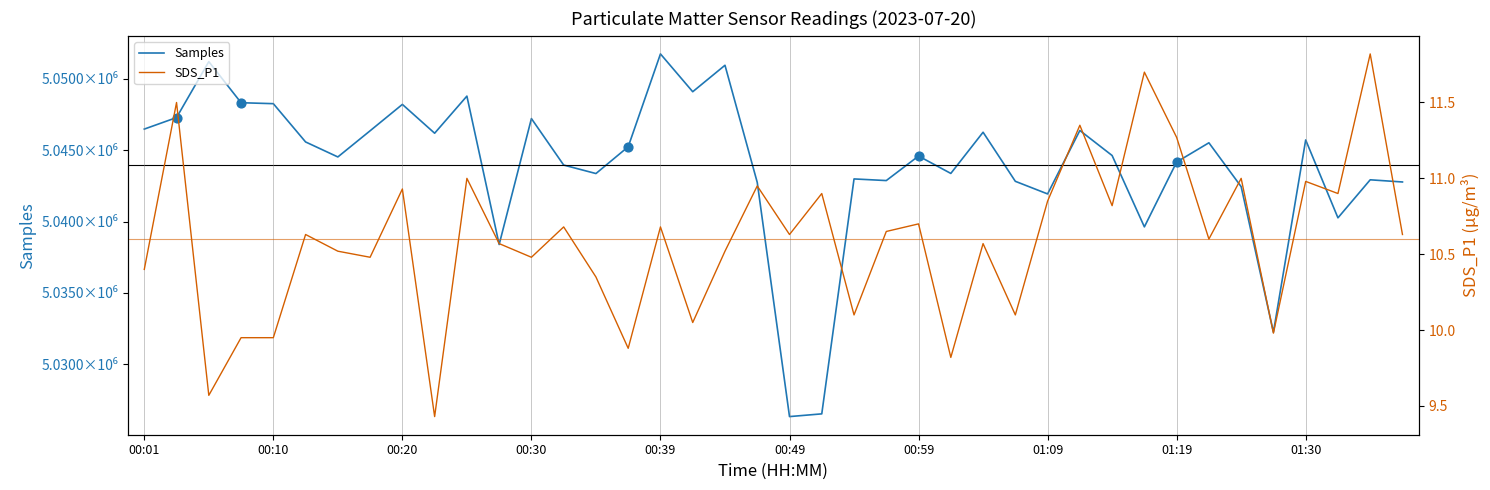

What are all the series names shown in the legend?

Samples, SDS_P1